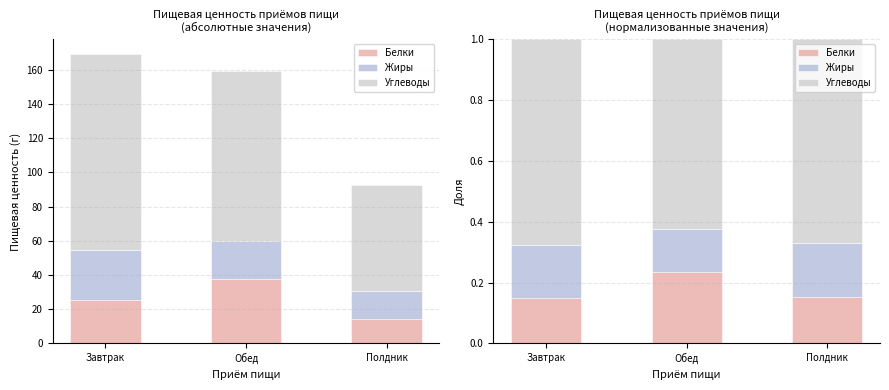

What are all the series names shown in the legend?

Белки, Жиры, Углеводы